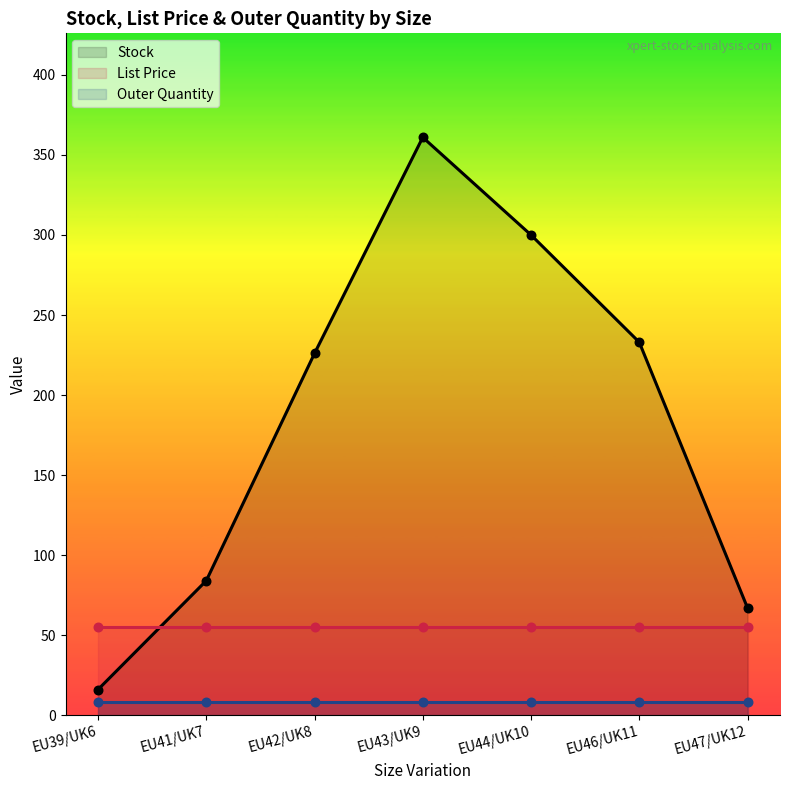

Which series has the largest Y range (max minus min)?

Stock